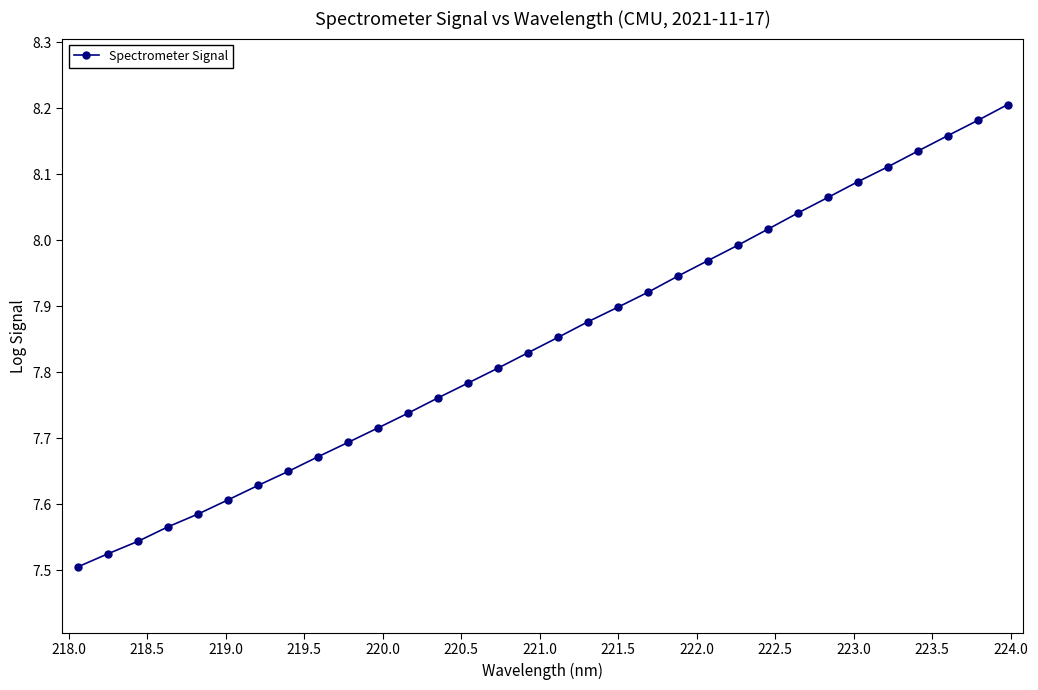

What is the difference between the maximum and minimum values?

0.7